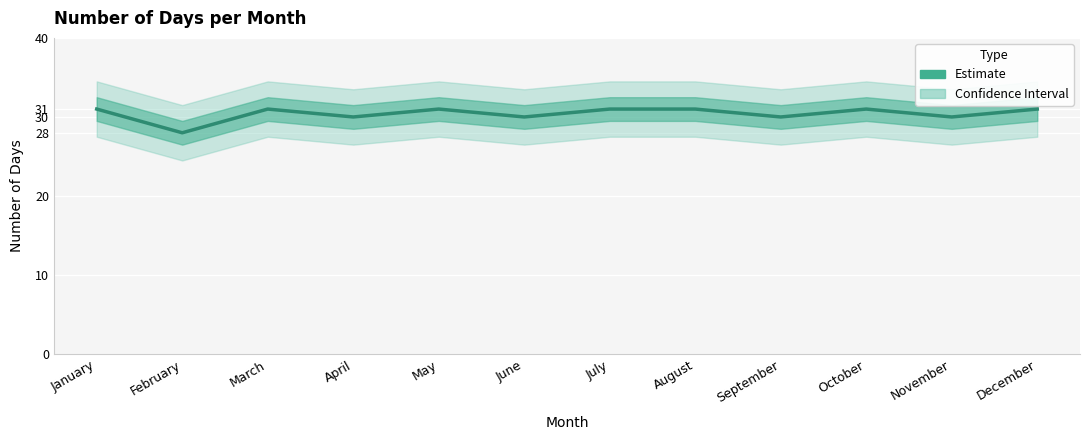

How many interior local valleys (lower than both neighbors) does the data have?

5